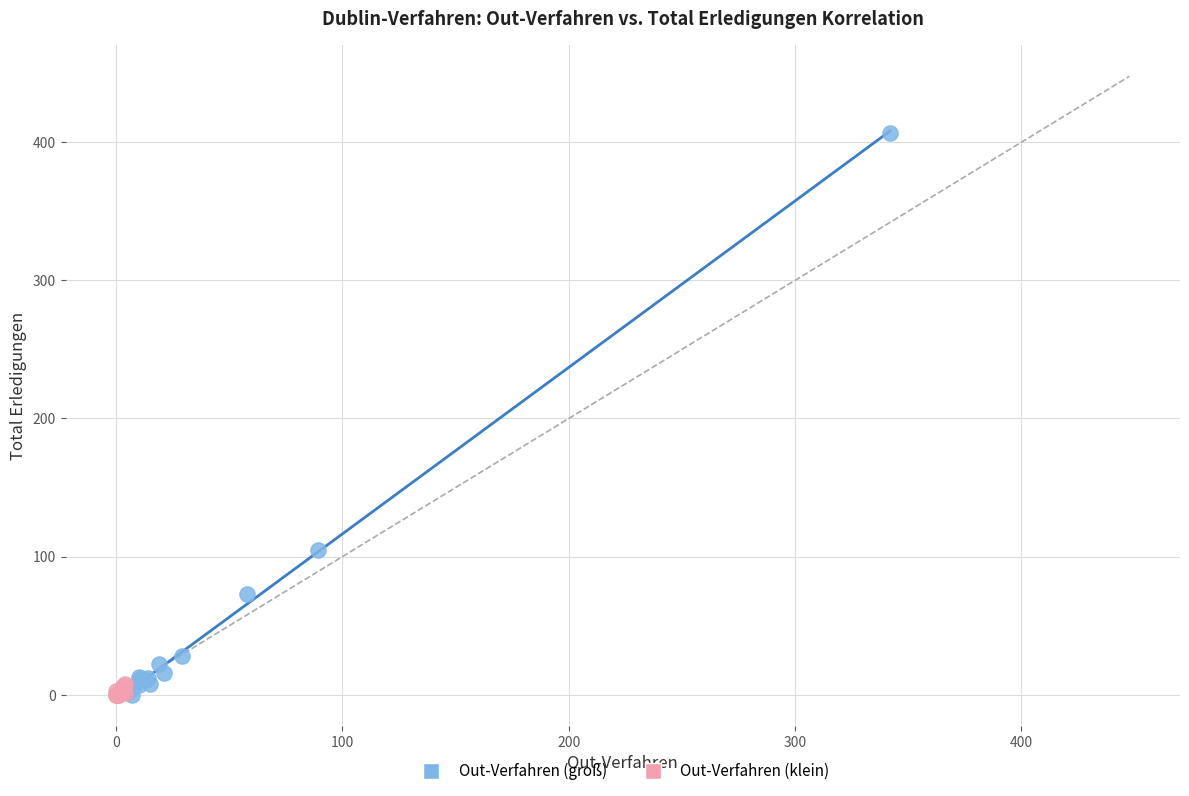

Which series has the widest spread of Y values?

Out-Verfahren (groß)